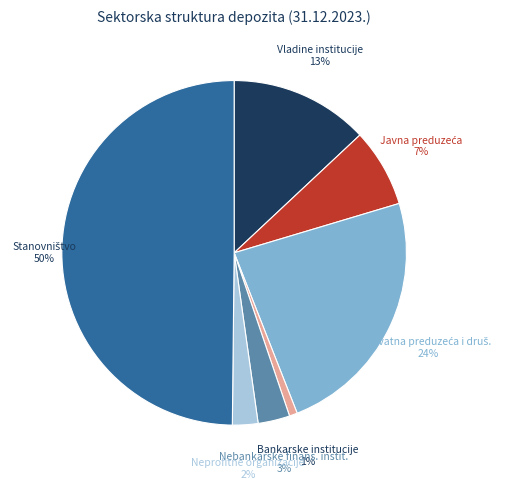

How many segments does this pie chart have?

7